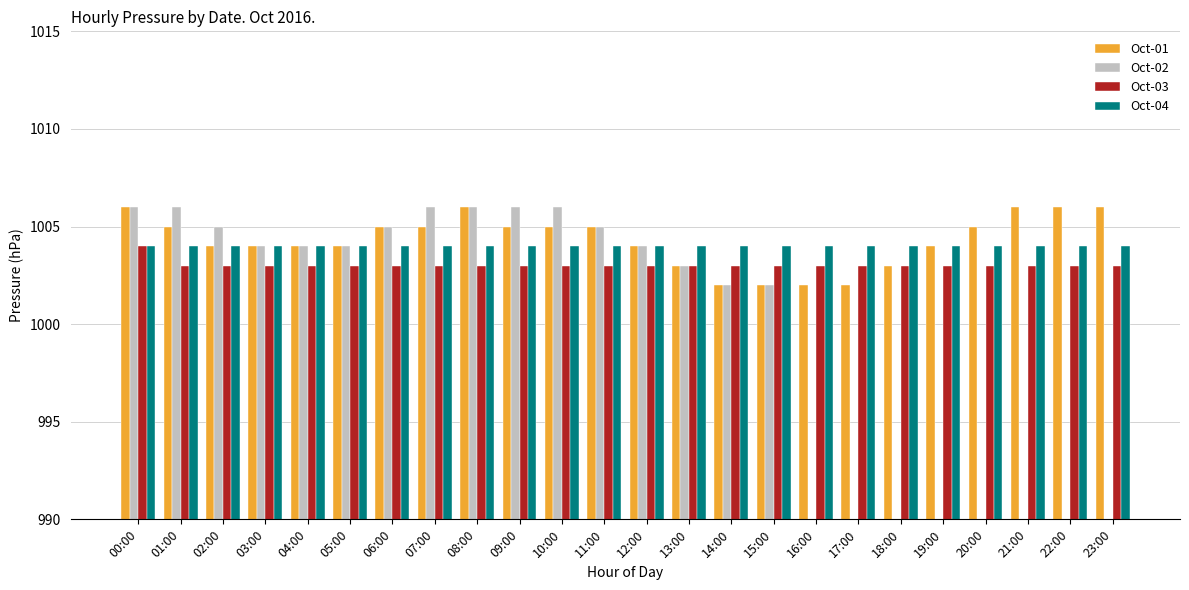

What is the total value across all series at 23:00?

3013